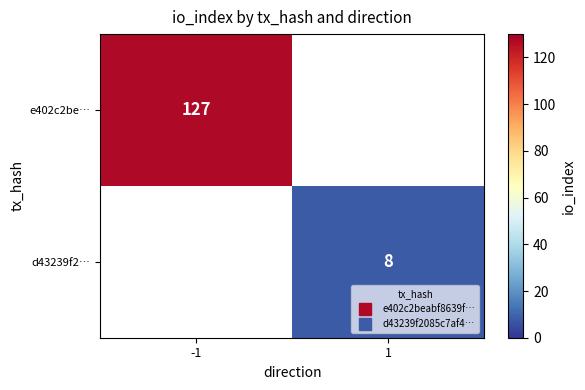

Which label corresponds to the smallest value in the chart?

1